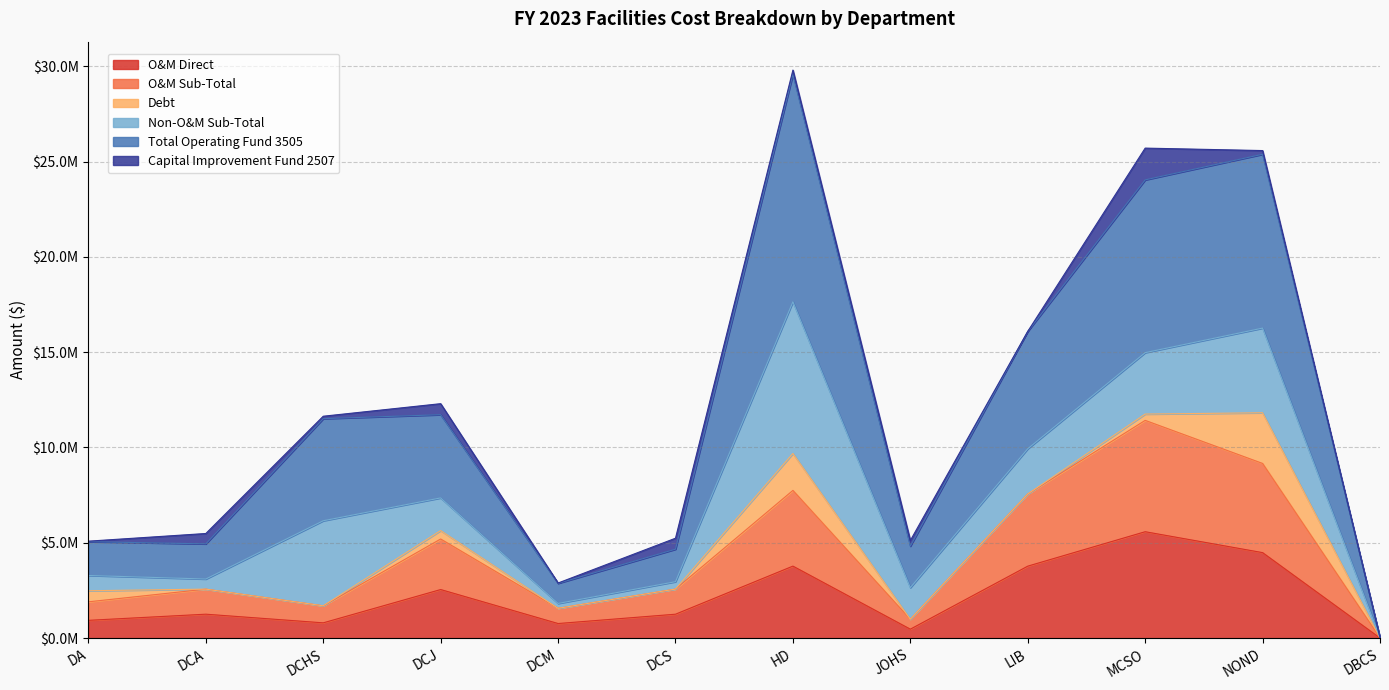

At which label is Total Operating Fund 3505 closest to 14796419?

LIB